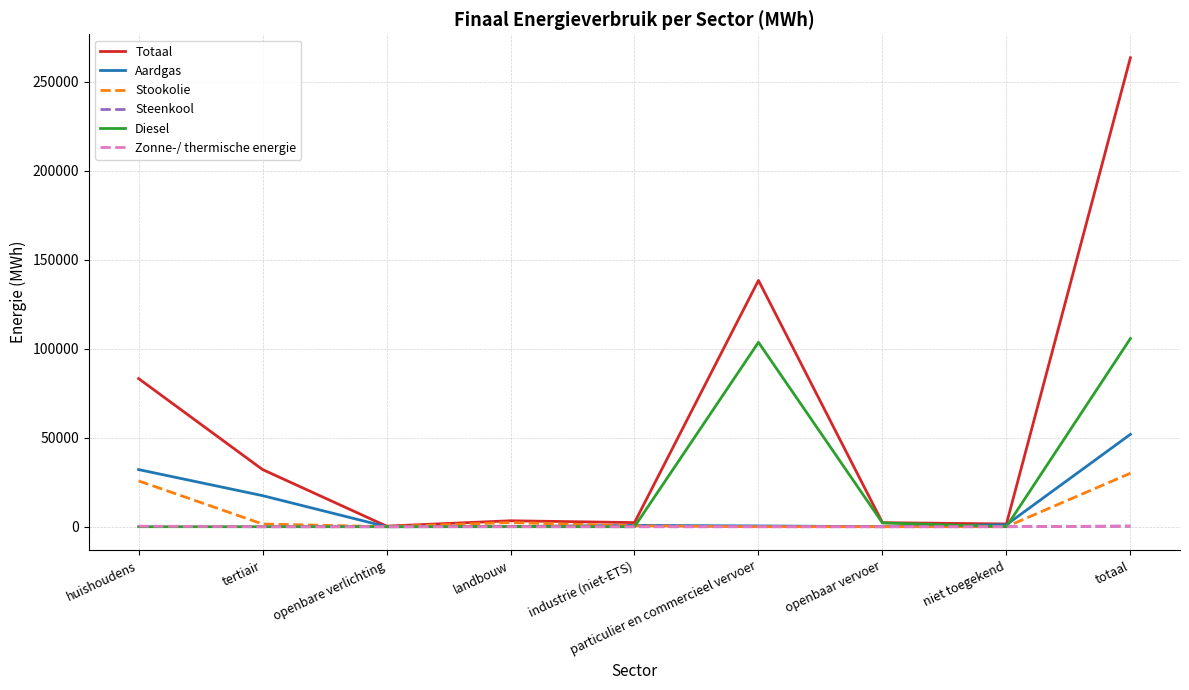

The value of Diesel at totaal is 154178.6. True or false?

False